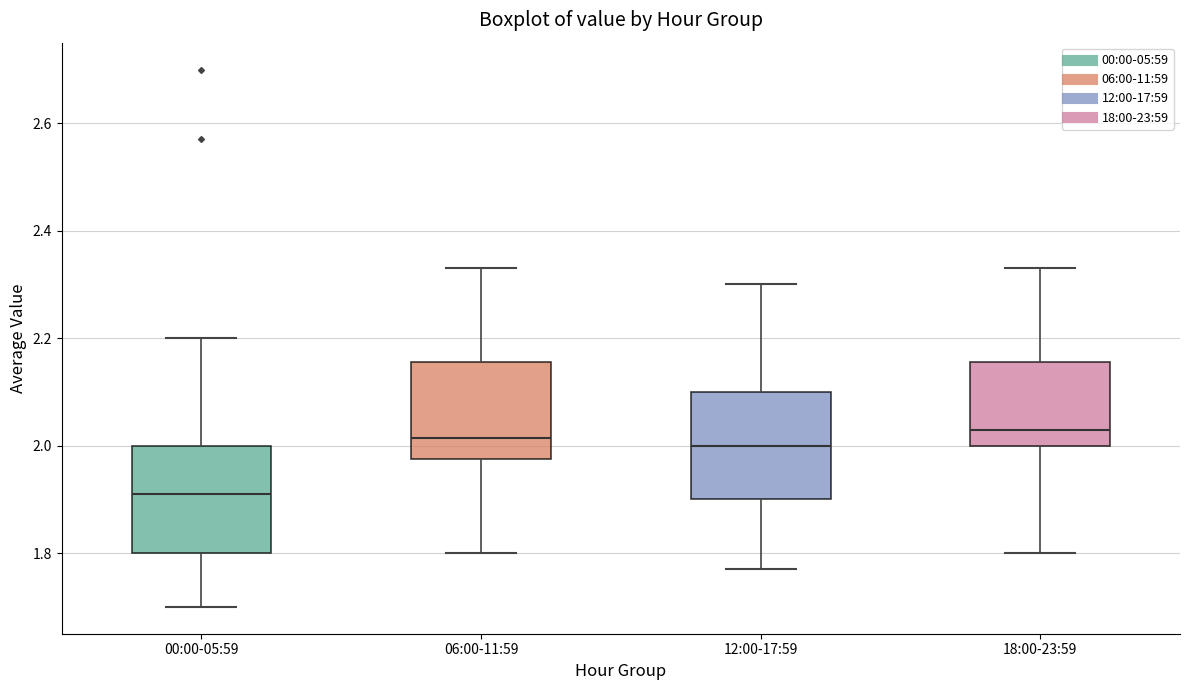

Reading left to right, transcribe this box plot: for each box, give where its median line is, the range the box spans, and where its two whiskers end, as read against the y-axis. The values are not printed on the chart, so give them approximately, as read against the axis.

00:00-05:59: median 1.92, box 1.80 to 2.00, whiskers 1.70 to 2.20
06:00-11:59: median 2.02, box 1.98 to 2.16, whiskers 1.80 to 2.34
12:00-17:59: median 2.00, box 1.90 to 2.10, whiskers 1.78 to 2.30
18:00-23:59: median 2.04, box 2.00 to 2.16, whiskers 1.80 to 2.34